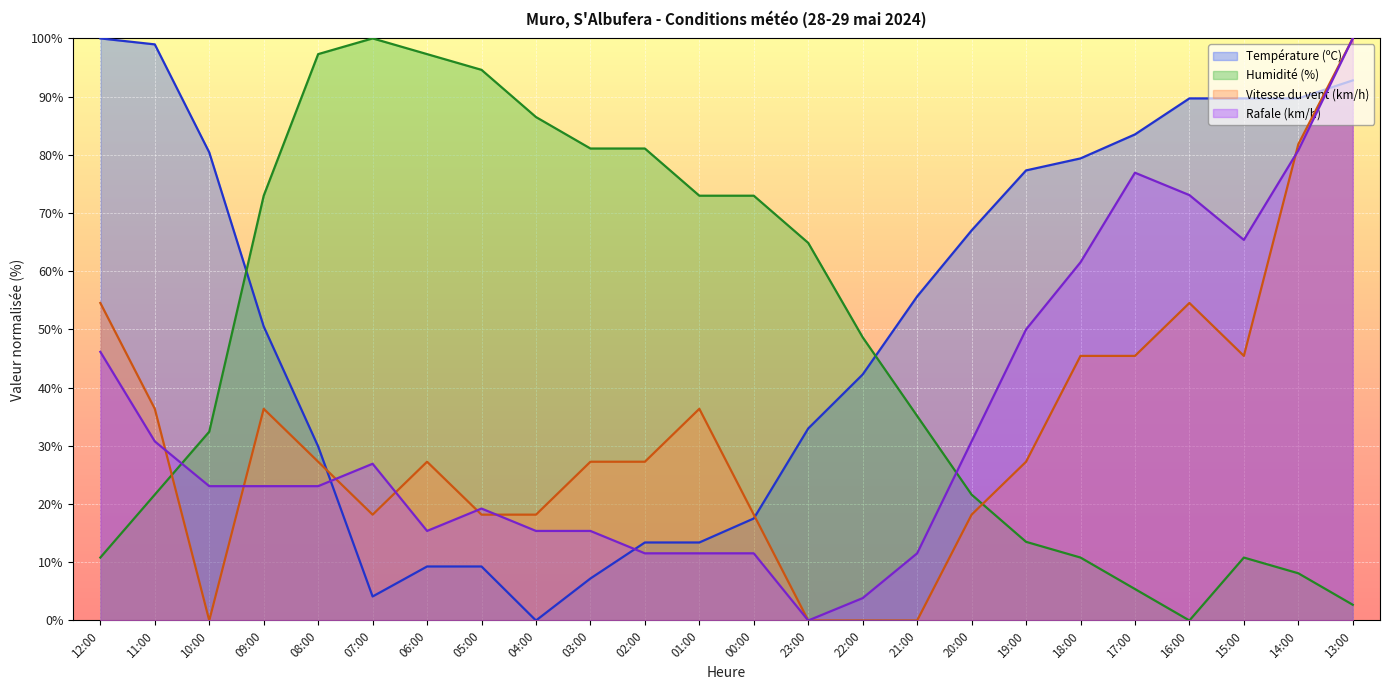

Reading right to left, extract all data points from this chart.

Température (ºC): 13:00=92.8	14:00=89.7	15:00=89.7	16:00=89.7	17:00=83.5	18:00=79.4	19:00=77.3	20:00=67.0	21:00=55.7	22:00=42.3	23:00=33.0	00:00=17.5	01:00=13.4	02:00=13.4	03:00=7.2	04:00=0.0	05:00=9.3	06:00=9.3	07:00=4.1	08:00=29.9	09:00=50.5	10:00=80.4	11:00=99.0	12:00=100.0
Humidité (%): 13:00=2.7	14:00=8.1	15:00=10.8	16:00=0.0	17:00=5.4	18:00=10.8	19:00=13.5	20:00=21.6	21:00=35.1	22:00=48.6	23:00=64.9	00:00=73.0	01:00=73.0	02:00=81.1	03:00=81.1	04:00=86.5	05:00=94.6	06:00=97.3	07:00=100.0	08:00=97.3	09:00=73.0	10:00=32.4	11:00=21.6	12:00=10.8
Vitesse du vent (km/h): 13:00=100.0	14:00=81.8	15:00=45.5	16:00=54.5	17:00=45.5	18:00=45.5	19:00=27.3	20:00=18.2	21:00=0.0	22:00=0.0	23:00=0.0	00:00=18.2	01:00=36.4	02:00=27.3	03:00=27.3	04:00=18.2	05:00=18.2	06:00=27.3	07:00=18.2	08:00=27.3	09:00=36.4	10:00=0.0	11:00=36.4	12:00=54.5
Rafale (km/h): 13:00=100.0	14:00=80.8	15:00=65.4	16:00=73.1	17:00=76.9	18:00=61.5	19:00=50.0	20:00=30.8	21:00=11.5	22:00=3.8	23:00=0.0	00:00=11.5	01:00=11.5	02:00=11.5	03:00=15.4	04:00=15.4	05:00=19.2	06:00=15.4	07:00=26.9	08:00=23.1	09:00=23.1	10:00=23.1	11:00=30.8	12:00=46.2